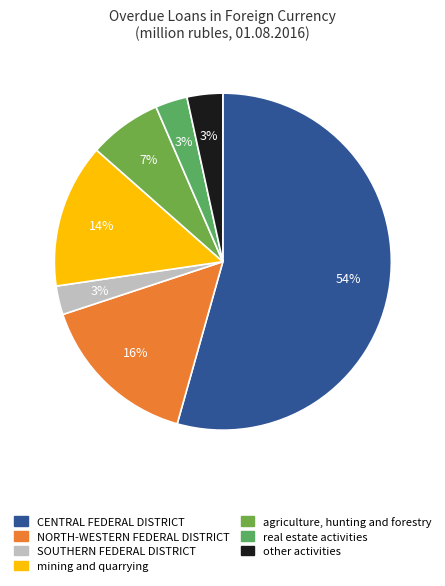

Rank the categories by value from lowest to highest.

SOUTHERN FEDERAL DISTRICT, real estate activities, other activities, agriculture, hunting and forestry, mining and quarrying, NORTH-WESTERN FEDERAL DISTRICT, CENTRAL FEDERAL DISTRICT